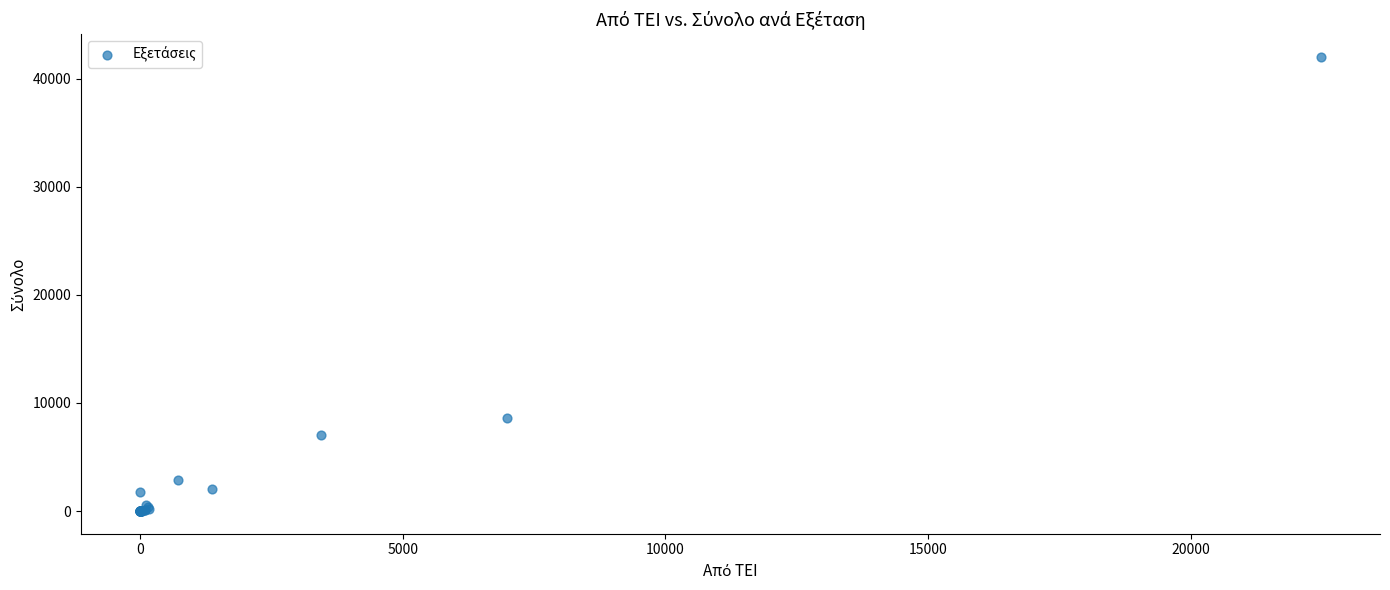

What Y value in the scatter plot is closest to 21011?

8623